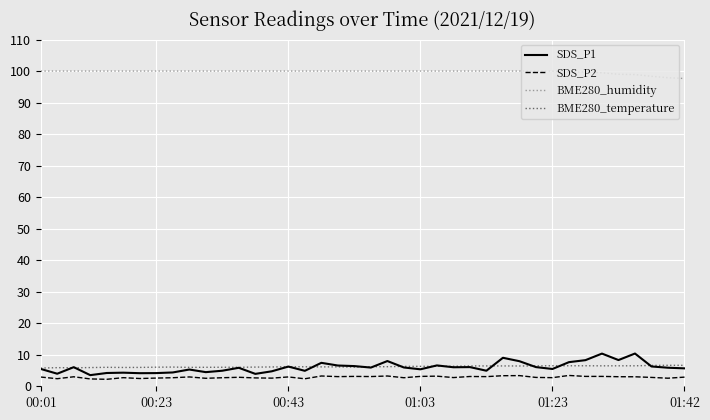

What is the minimum value for BME280_temperature?

5.8